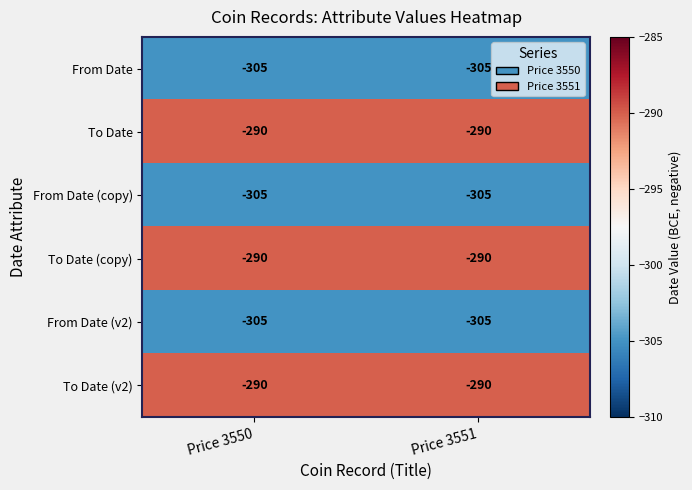

What is the minimum value shown in the chart?

-305